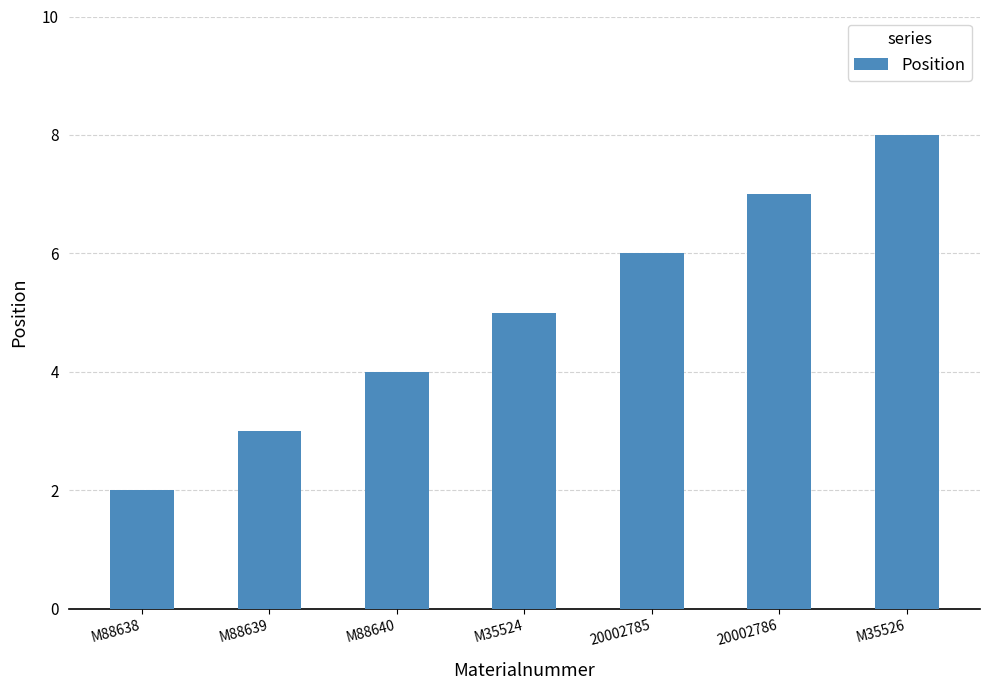

What is the difference between the maximum and minimum values?

6